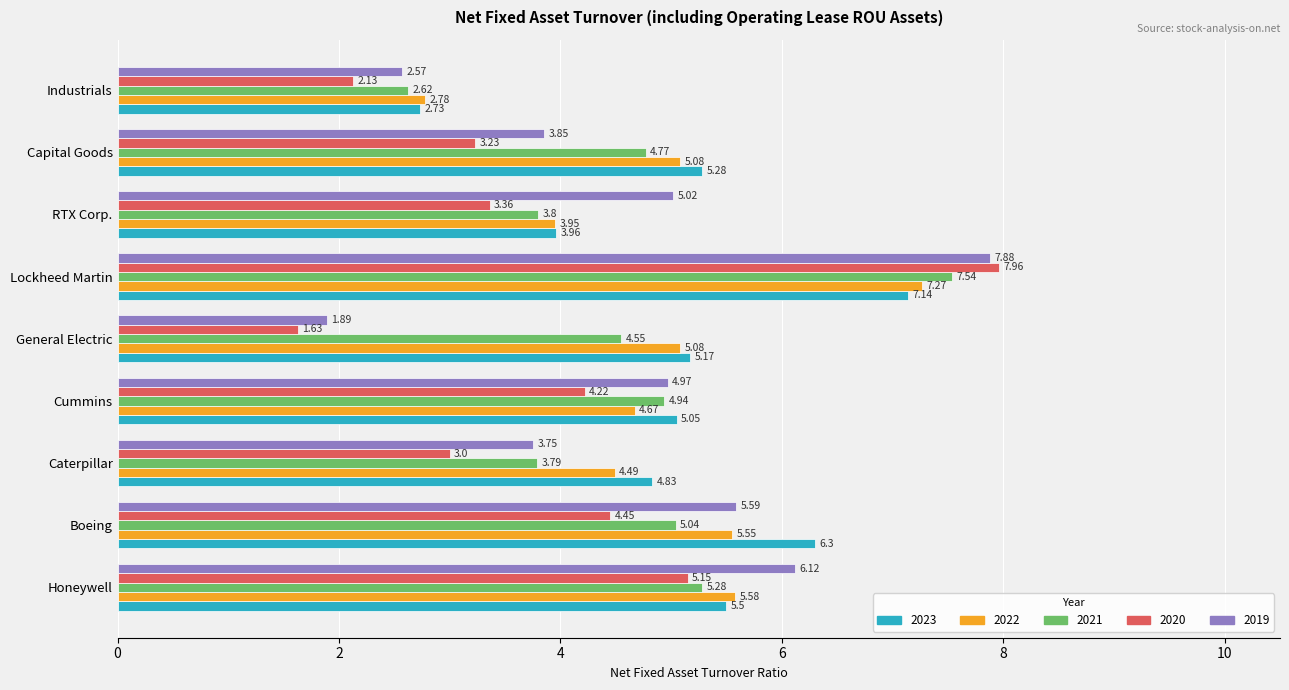

At which category does the chart reach its peak across all series?

Lockheed Martin